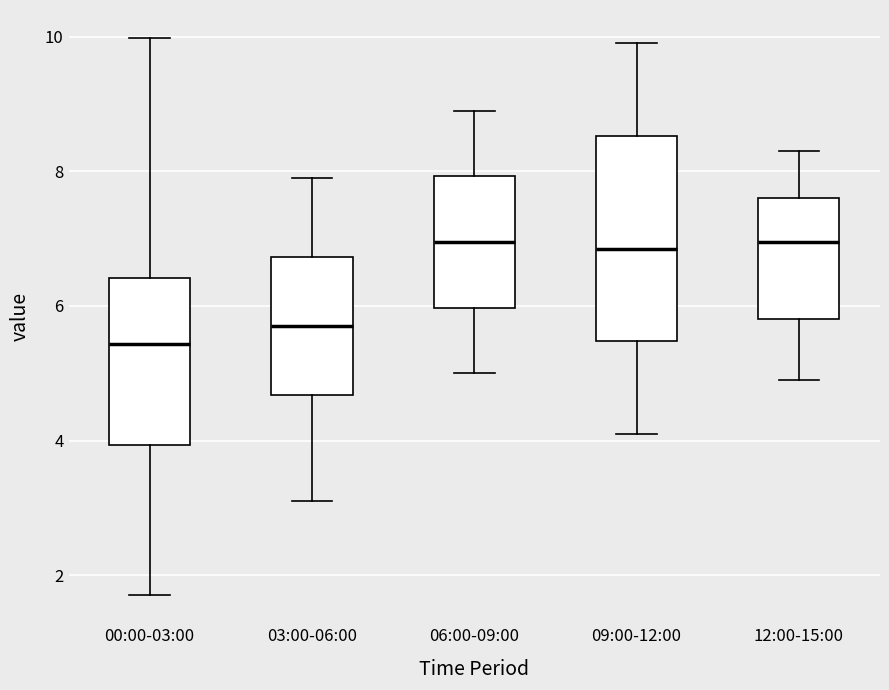

Where does the lower whisker of the box for 12:00-15:00 end on the y-axis? The values are not printed on the chart, so give them approximately, as read against the axis.

5.0